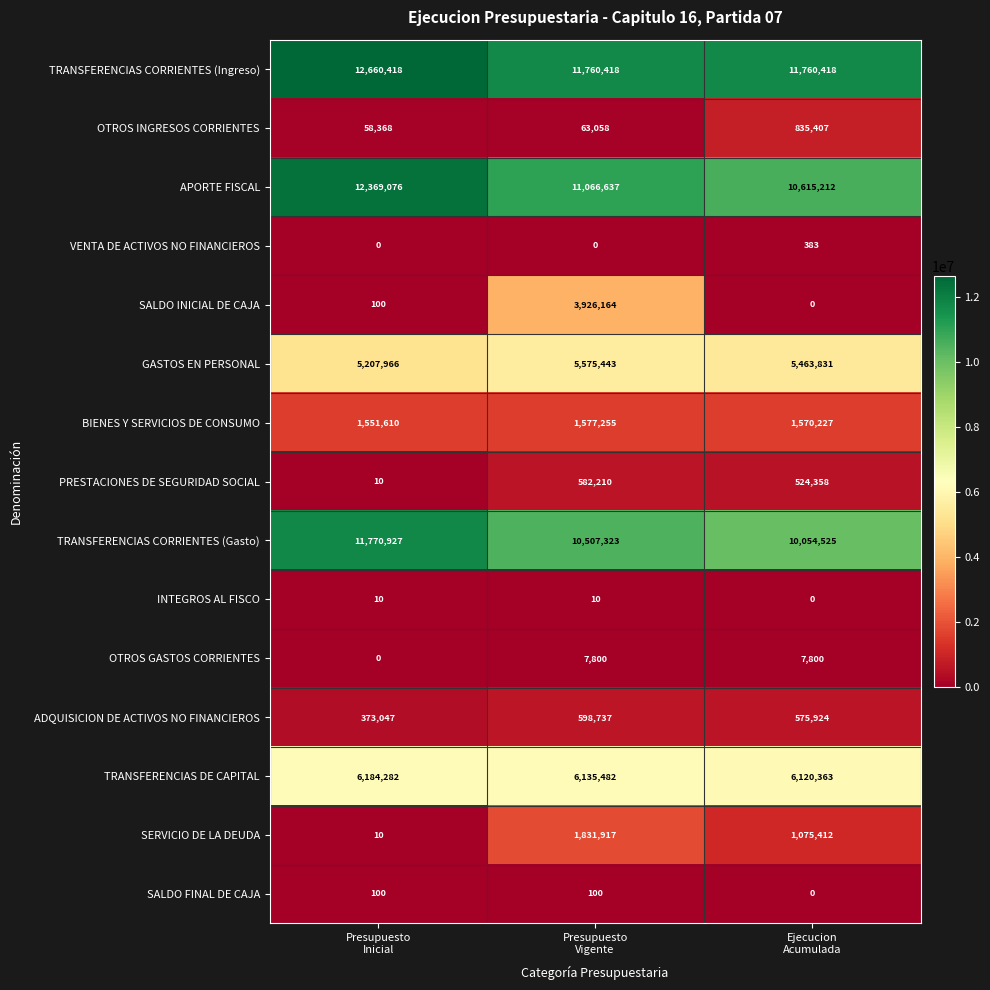

At how many categories does at least one series exceed 11655404?

3